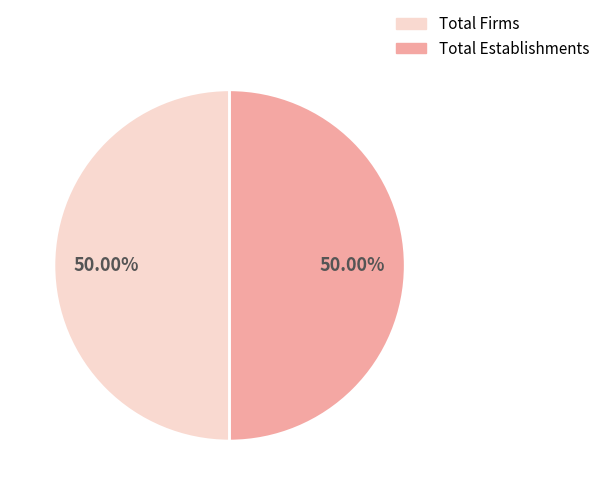

How many slices are in this pie chart?

2